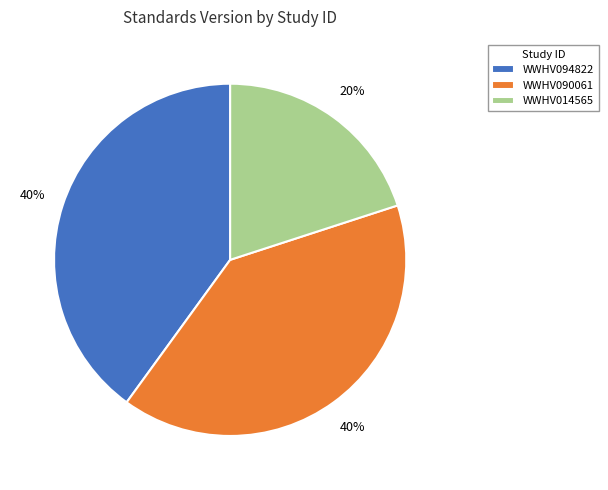

What percentage is the WWHV090061 slice, to the nearest percent?

40%